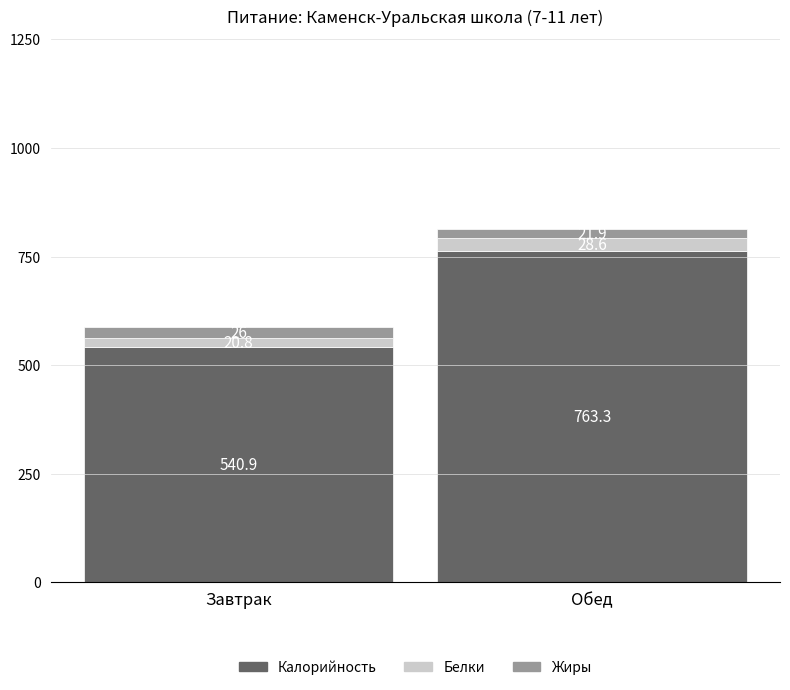

At which label does Калорийность first exceed 763?

Обед